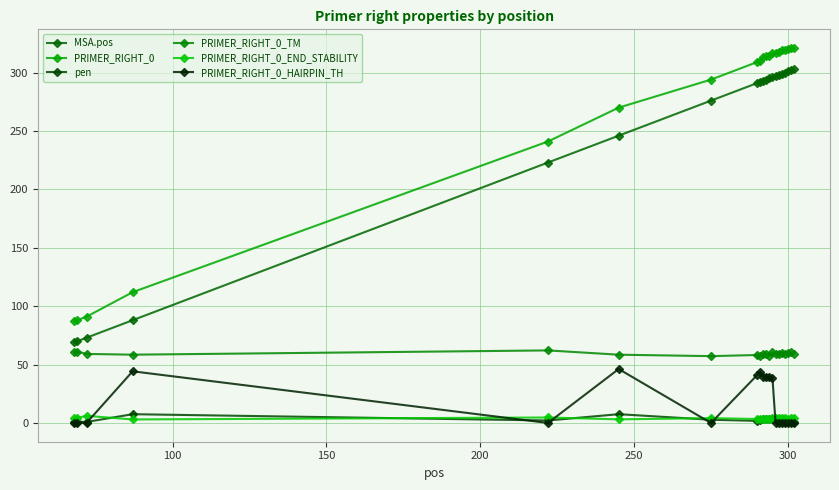

What is the value of the MSA.pos point at the 8th from the left?

291.0